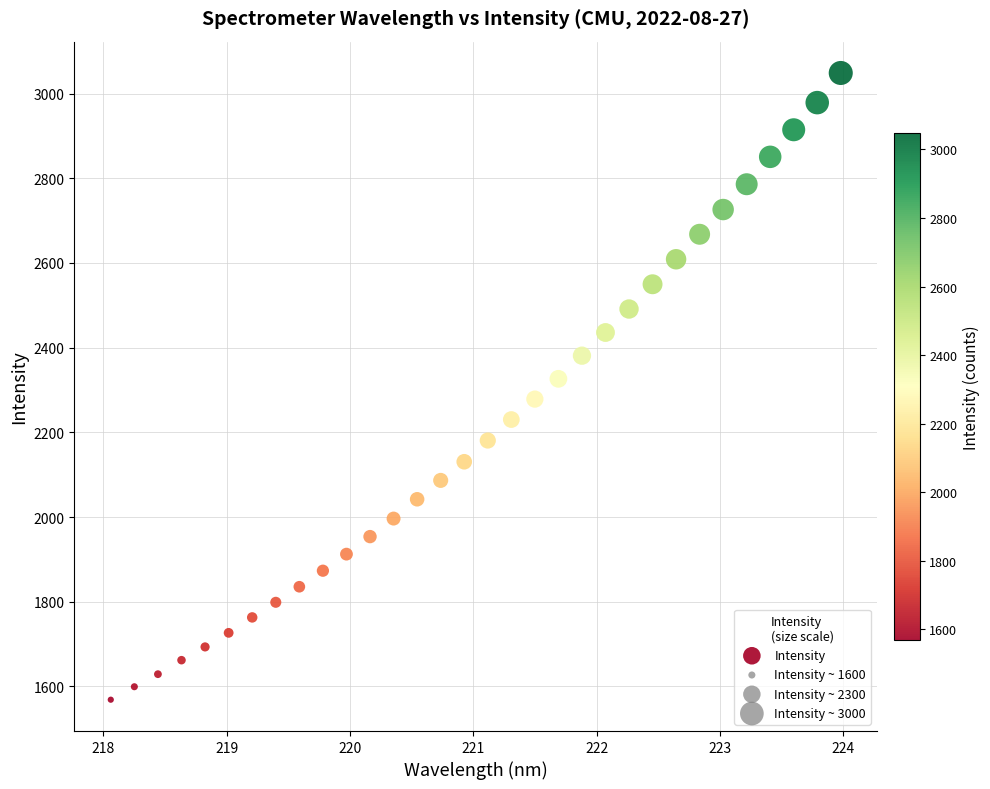

What is the range of Y values (max minus min)?

1480.2